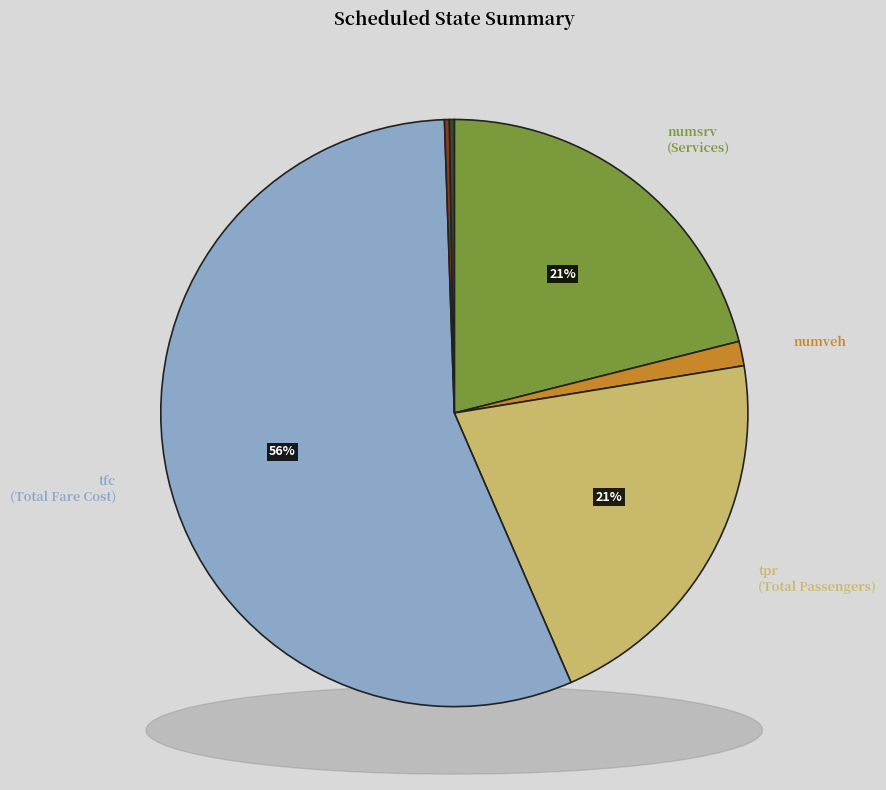

Rank the categories by value from highest to lowest.

tfc, numsrv, tpr, numveh, sparevehm, numvehdev